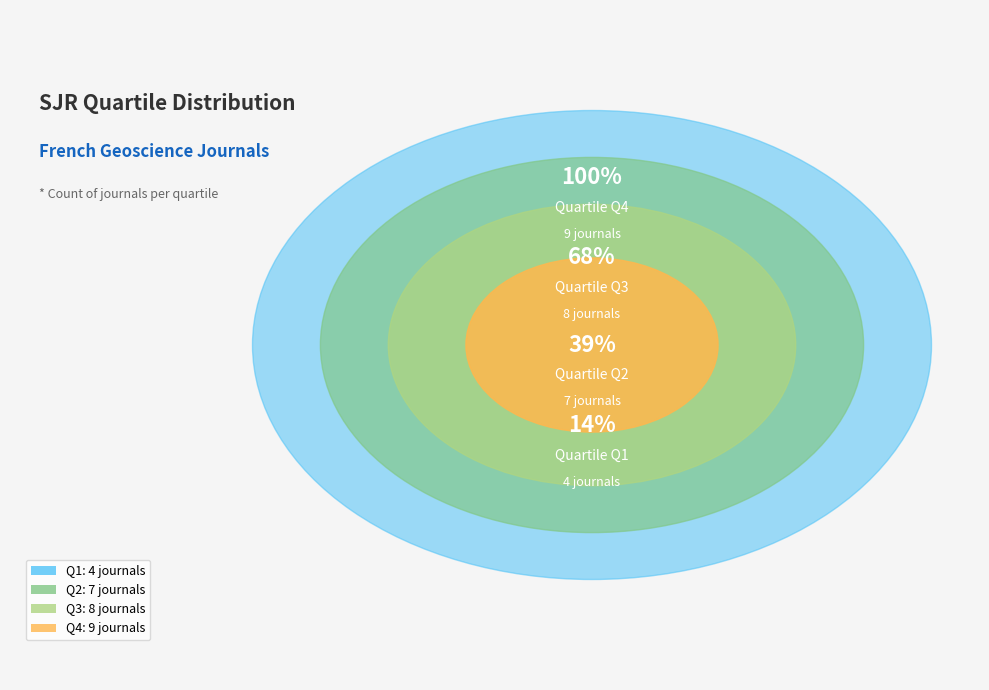

Does Q3 represent more than half of the total?

No